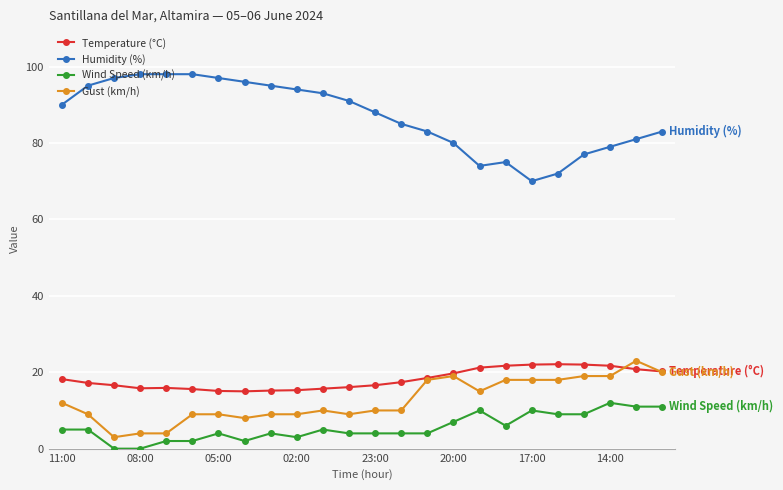

True or false: Temperature (°C) has more than 0 points higher than both neighbors.

True